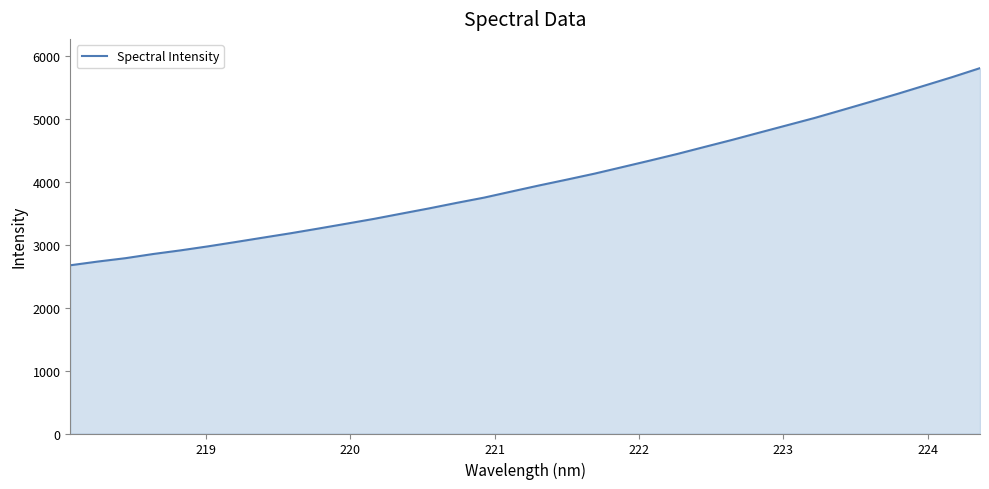

What is the greatest value displayed?

5806.1